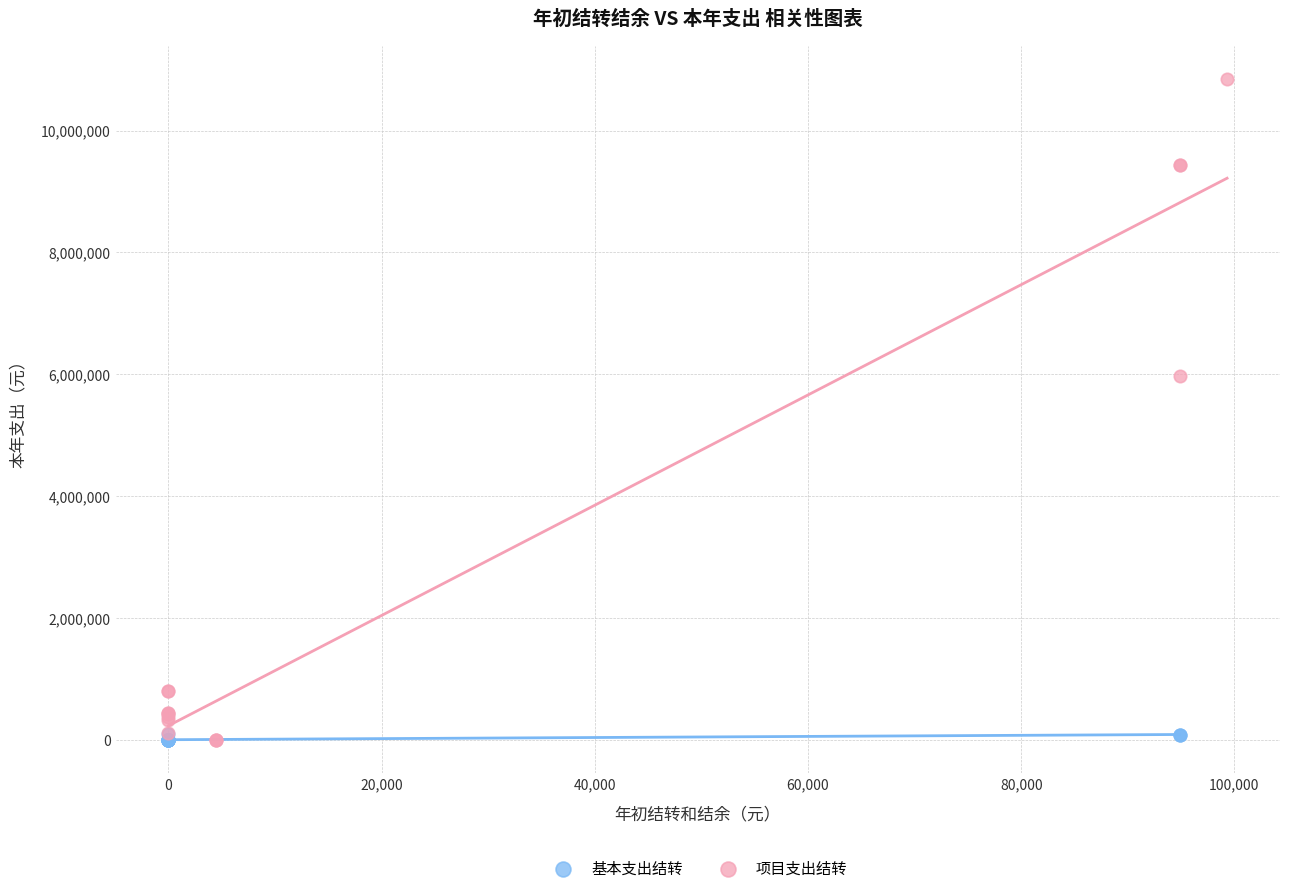

What are all the series names shown in the legend?

基本支出结转, 项目支出结转